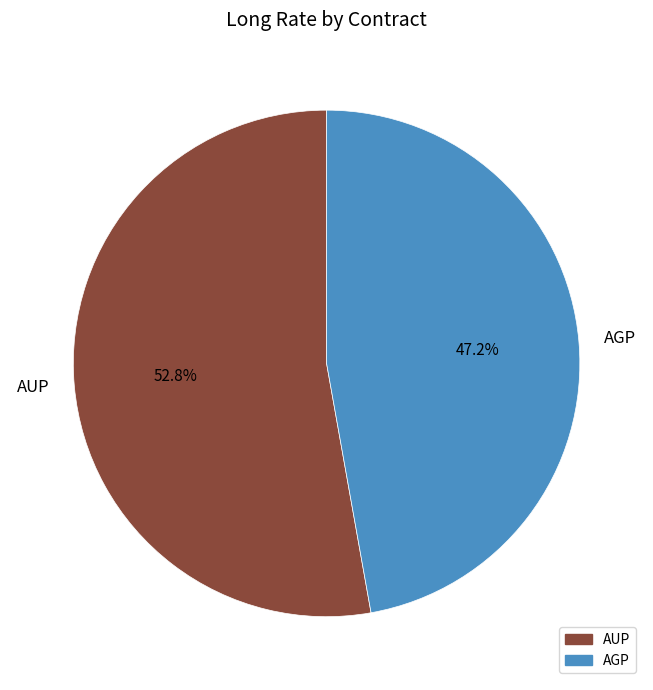

Does any single category account for the majority?

Yes